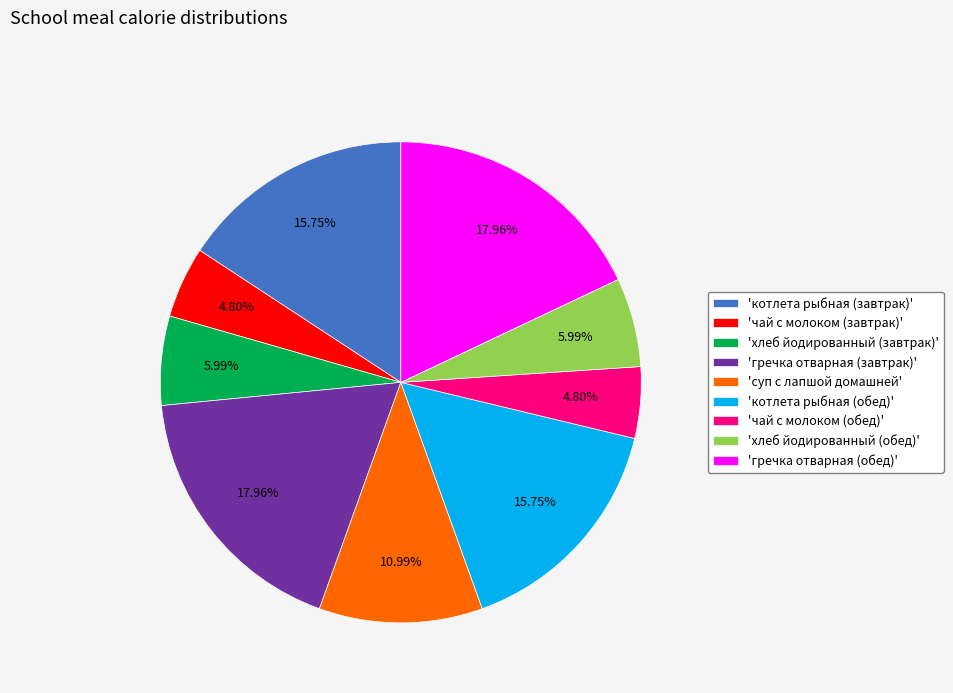

Is 'котлета рыбная (завтрак)' the majority of the pie?

No